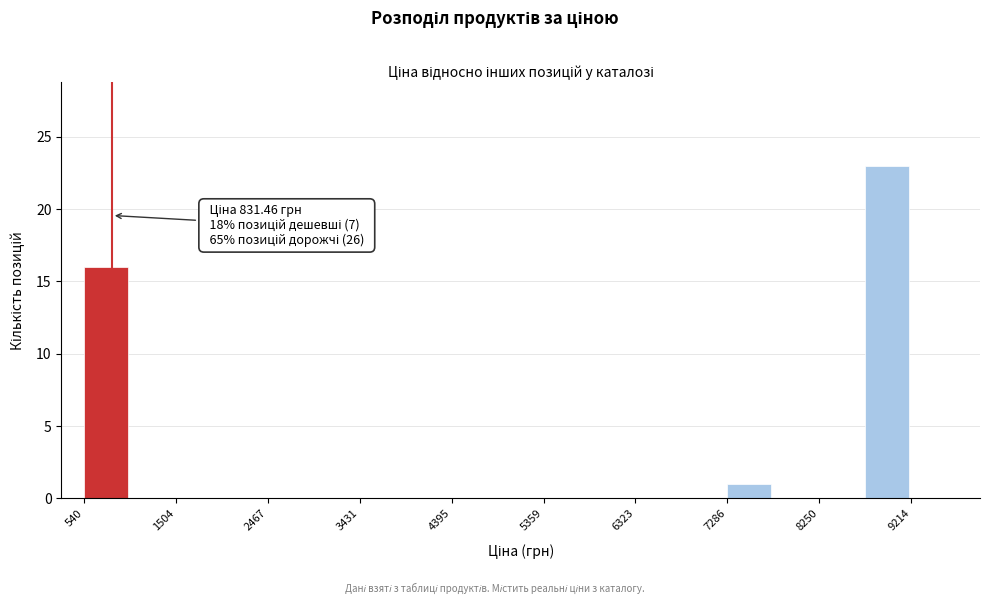

Over which range of the x-axis is the bar tallest?

8700 to 9200